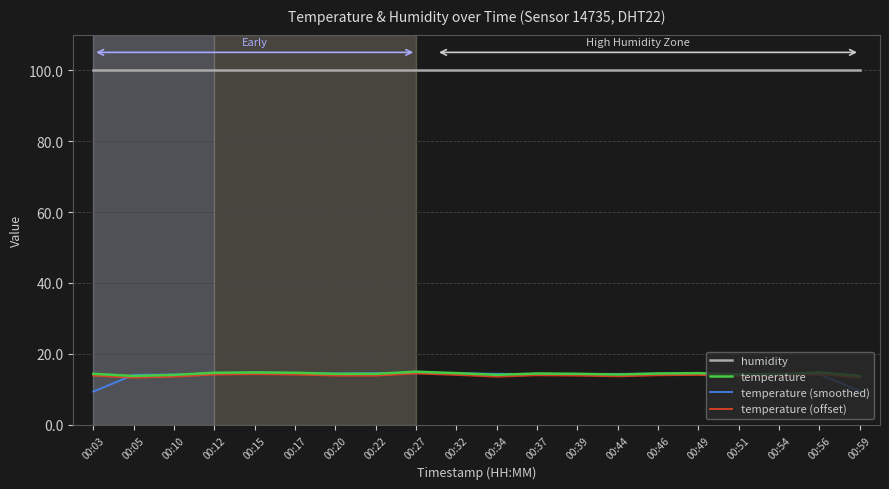

Is the value of temperature (offset) at 00:59 greater than the value of humidity at 00:05?

No